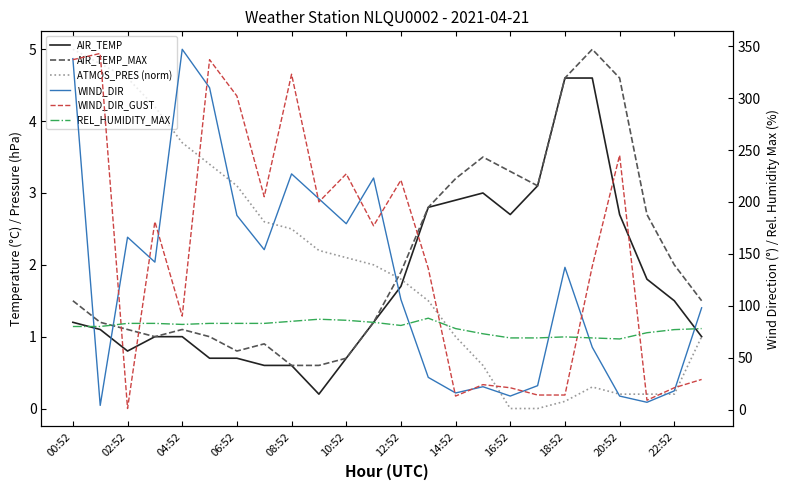

What position from the left is 13?

14